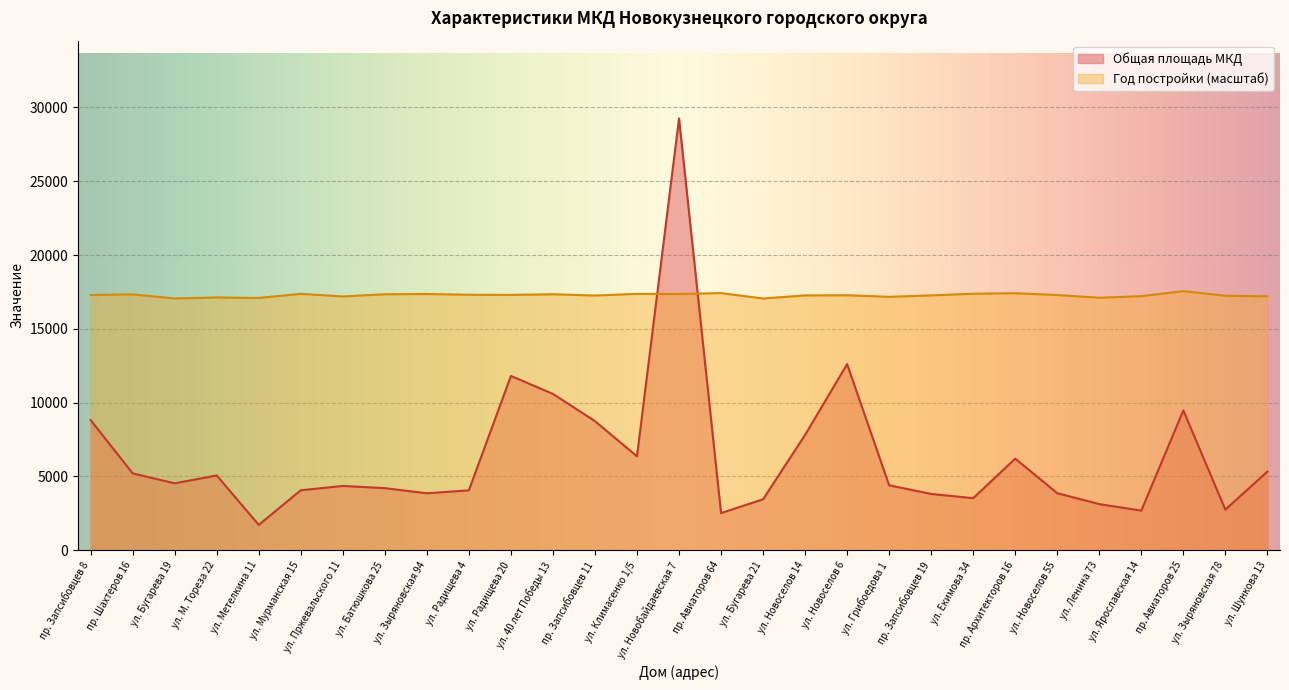

Is it true that Общая площадь МКД equals 2119.1 at пр. Шахтеров 16?

False